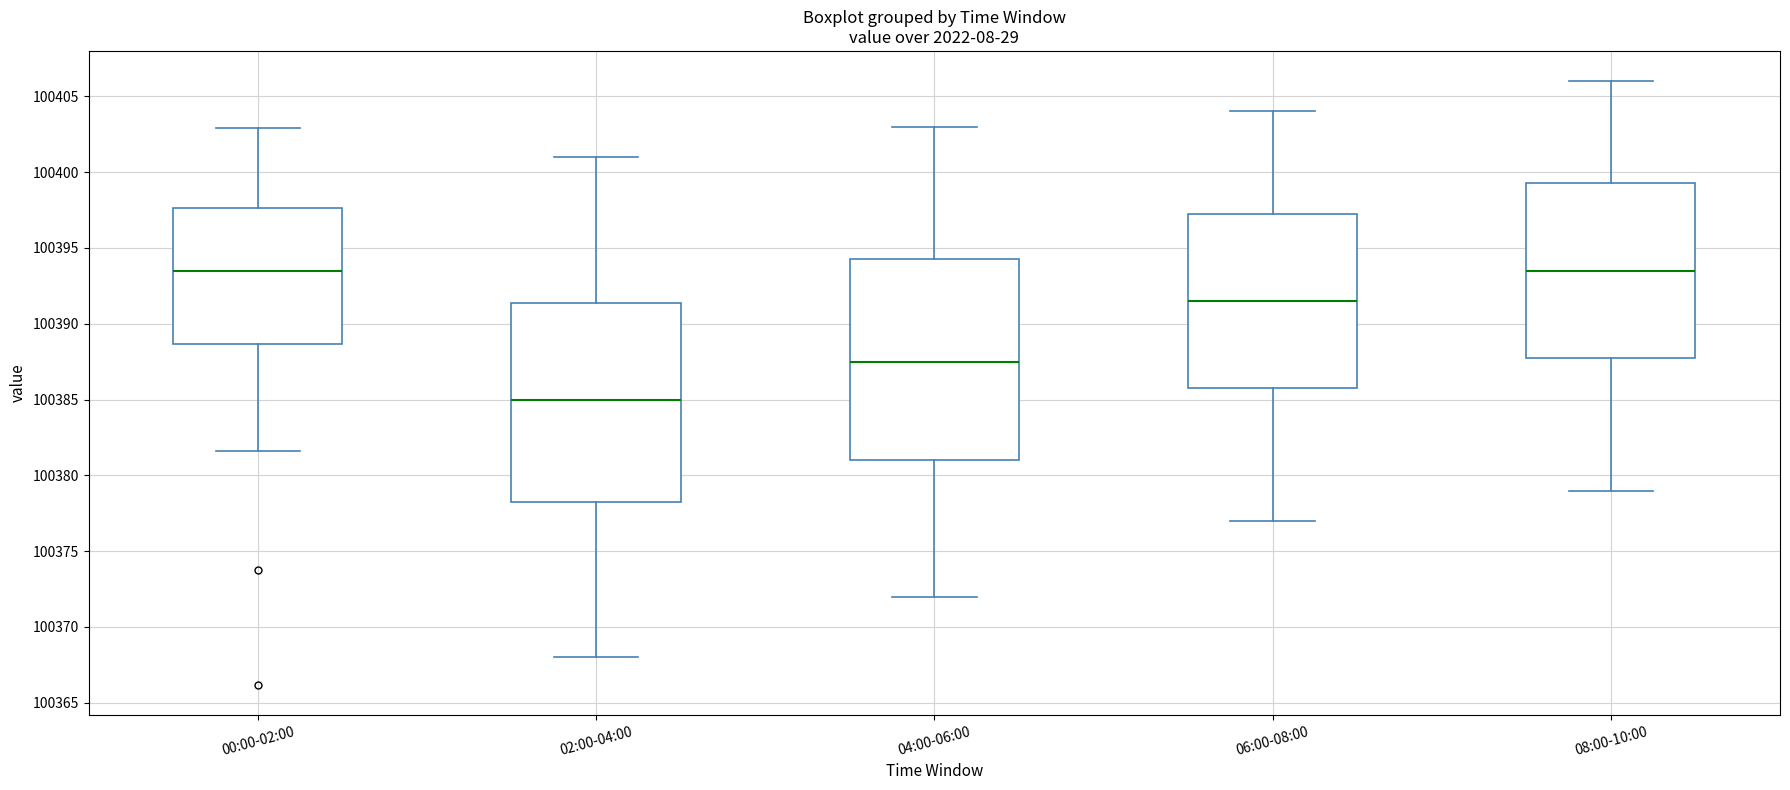

Where does the upper whisker of the box for 04:00-06:00 end on the y-axis? The values are not printed on the chart, so give them approximately, as read against the axis.

100403.0